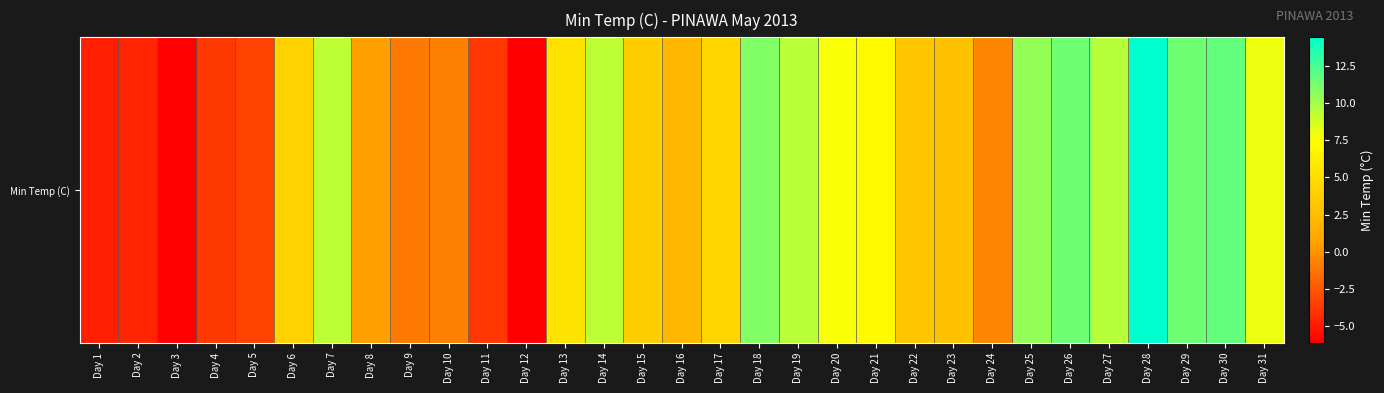

Reading right to left, list all the values displayed in this chart.

Day 31=8.0	Day 30=11.7	Day 29=11.4	Day 28=14.4	Day 27=9.5	Day 26=11.4	Day 25=10.4	Day 24=-0.5	Day 23=2.9	Day 22=3.2	Day 21=7.2	Day 20=7.7	Day 19=9.4	Day 18=10.9	Day 17=4.4	Day 16=2.1	Day 15=3.9	Day 14=9.3	Day 13=5.5	Day 12=-6.1	Day 11=-3.8	Day 10=-0.8	Day 9=-1.0	Day 8=0.5	Day 7=9.3	Day 6=4.2	Day 5=-3.3	Day 4=-3.7	Day 3=-6.0	Day 2=-4.5	Day 1=-4.8